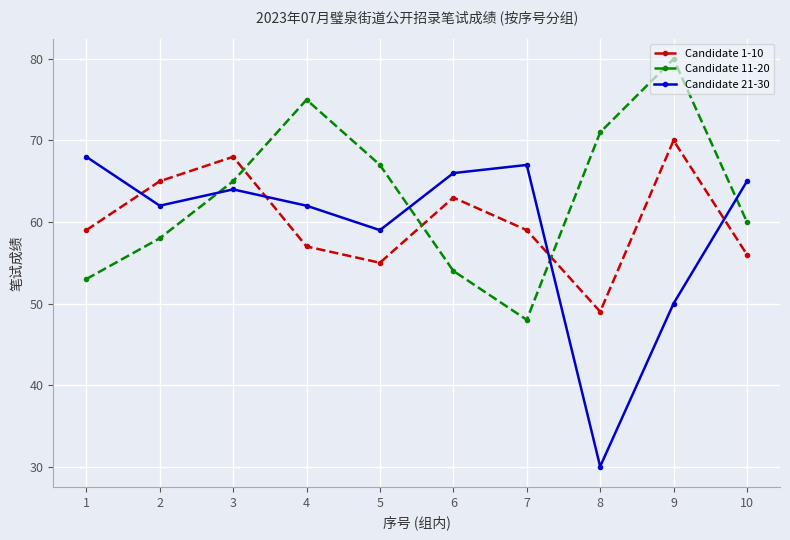

What are all the series names shown in the legend?

Candidate 1-10, Candidate 11-20, Candidate 21-30